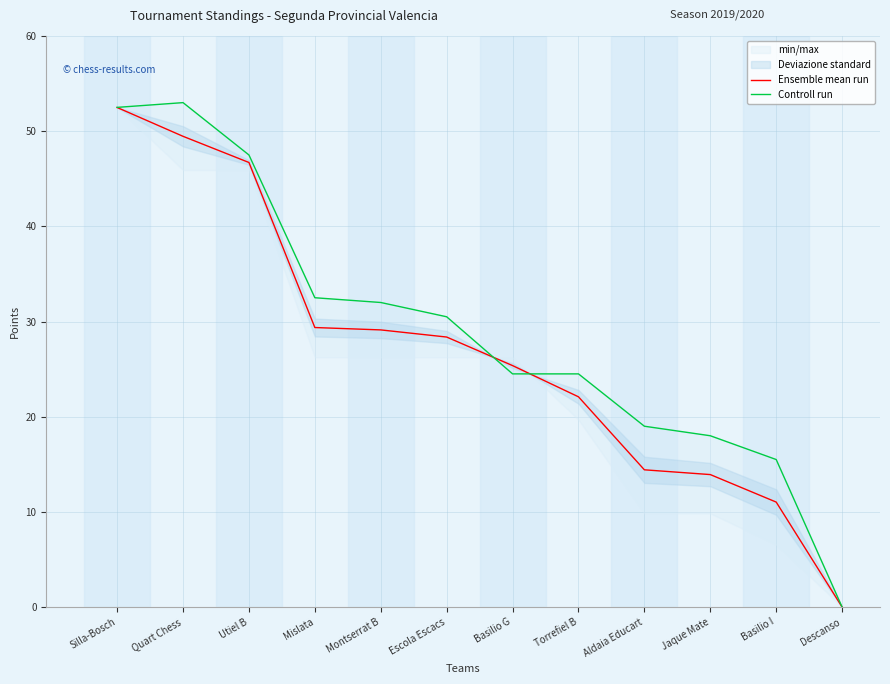

What position from the left is Jaque Mate?

10